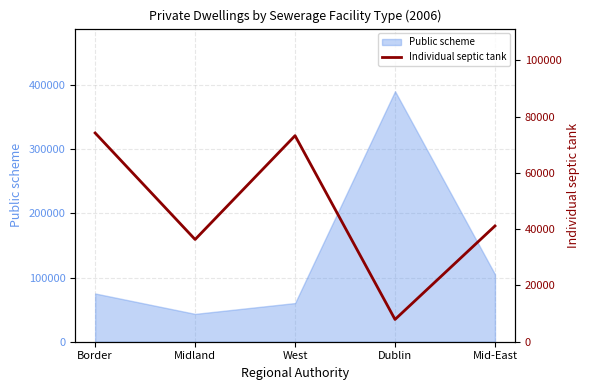

Which category has the lowest value across all series?

Dublin